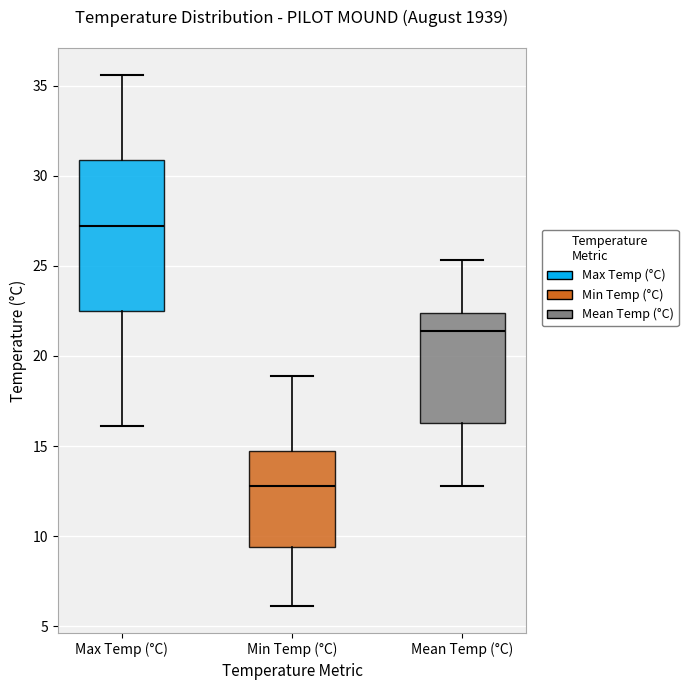

Reading left to right, read every box against the y-axis: the position of its median line, the range the box covers, and the ends of its whiskers. The values are not printed on the chart, so give them approximately, as read against the axis.

Max Temp (°C): median 27.0, box 22.5 to 31.0, whiskers 16.0 to 35.5
Min Temp (°C): median 13.0, box 9.5 to 14.5, whiskers 6.0 to 19.0
Mean Temp (°C): median 21.5, box 16.5 to 22.5, whiskers 13.0 to 25.5